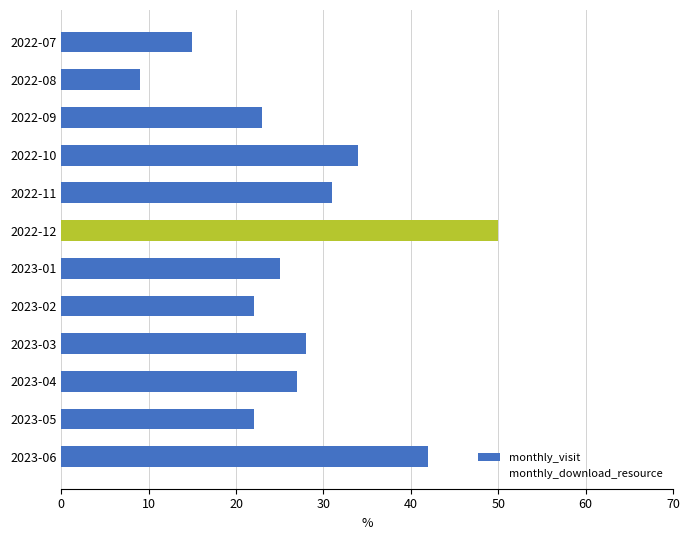

Reading left to right, what are all the values shown in this chart?

monthly_visit: 15	9	23	34	31	50	25	22	28	27	22	42
monthly_download_resource: 10	3	6	17	17	21	9	8	16	8	11	30